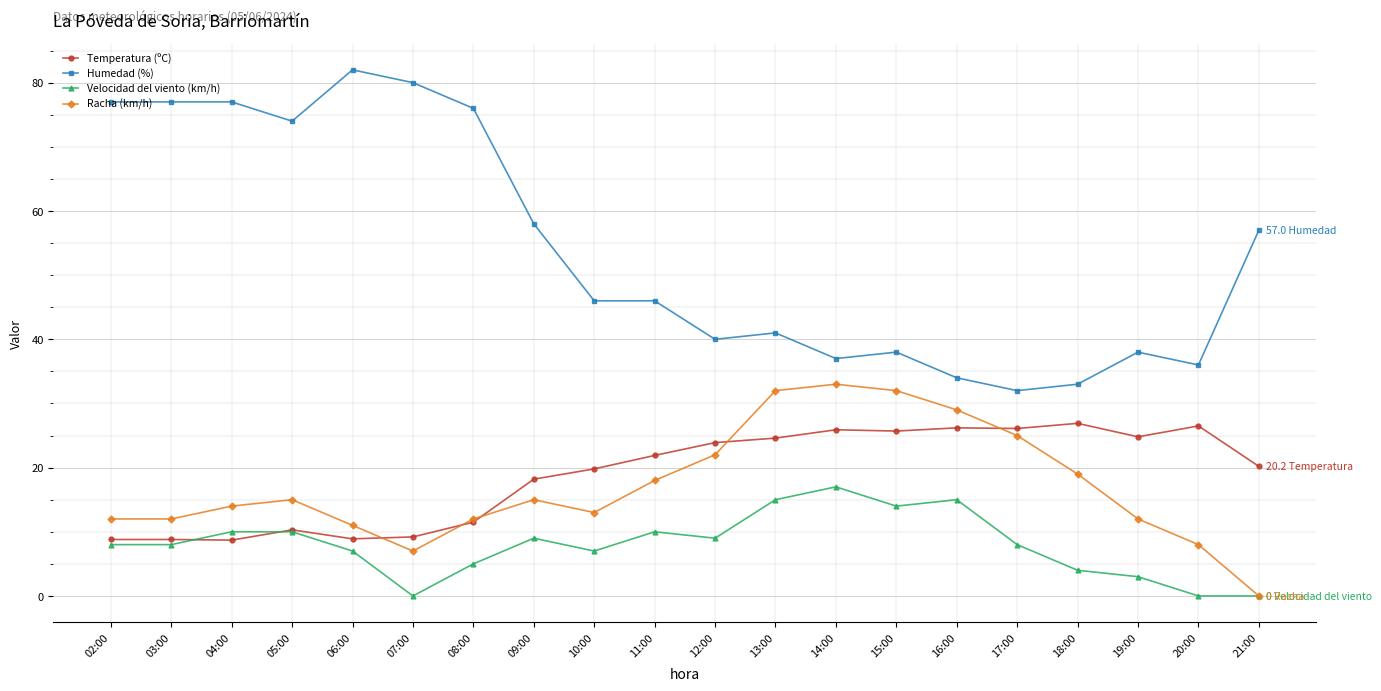

Rank the series by their maximum value, from highest to lowest.

Humedad (%), Racha (km/h), Temperatura (ºC), Velocidad del viento (km/h)